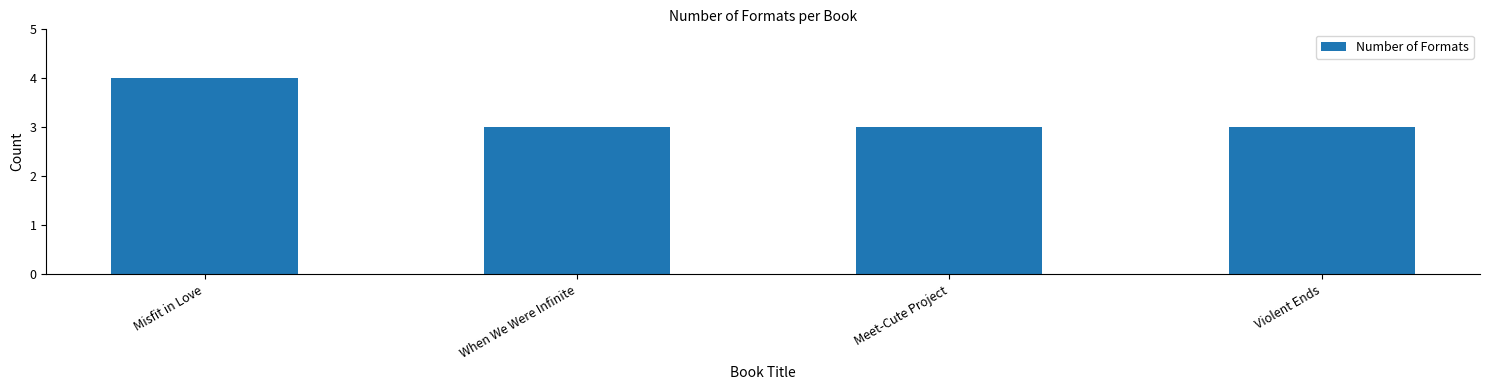

True or false: the data shows 3 at Meet-Cute Project.

True